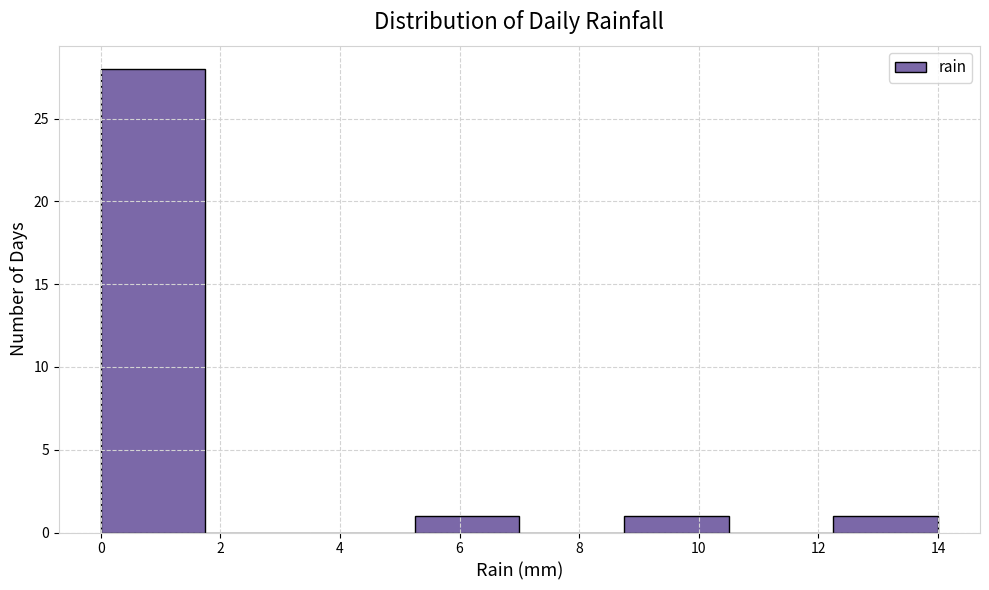

Reading left to right, list every bar in this chart as the range it spans on the x-axis followed by its height. Neither the bar edges nor the heights are printed on the chart, so give them approximately, as read against the axes.

0.00 to 1.75: 28
1.75 to 3.50: 0
3.50 to 5.25: 0
5.25 to 7.00: 1
7.00 to 8.75: 0
8.75 to 10.50: 1
10.50 to 12.25: 0
12.25 to 14.00: 1